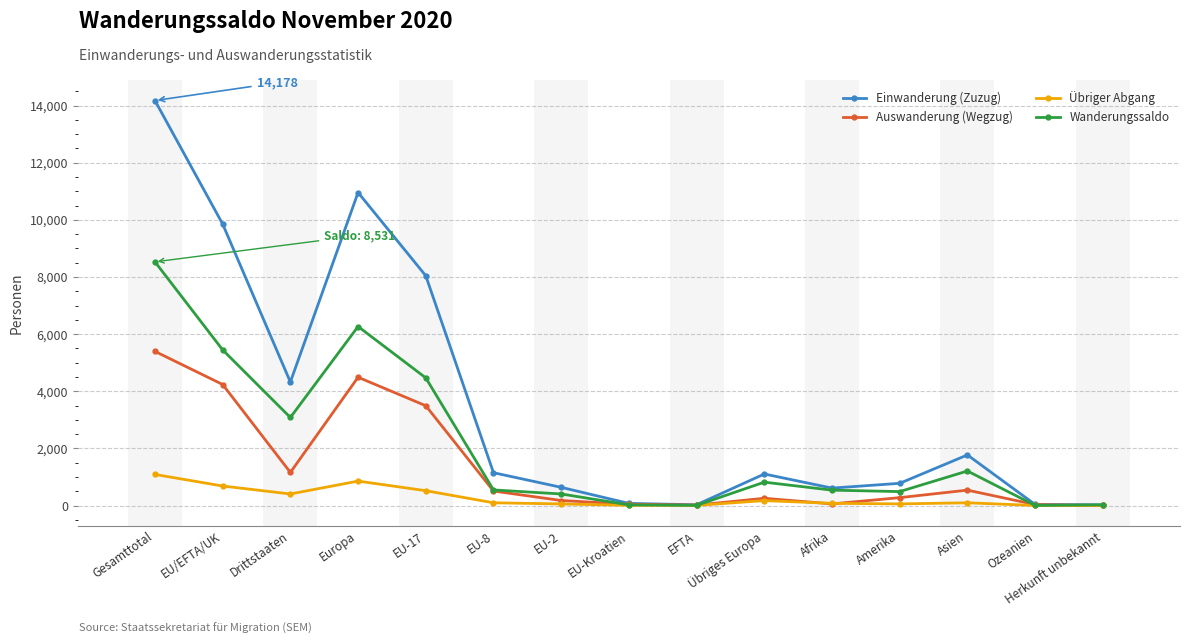

In Einwanderung (Zuzug), how many points are higher than both neighbors (excluding endpoints)?

3